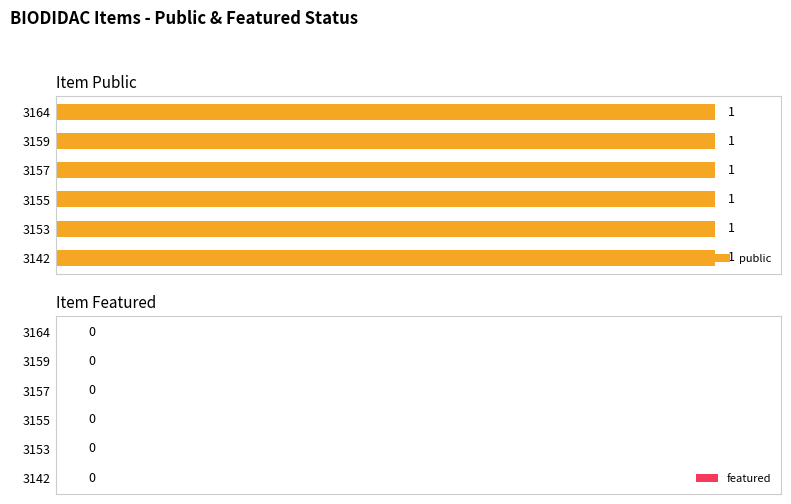

At which label does public reach its peak?

3164